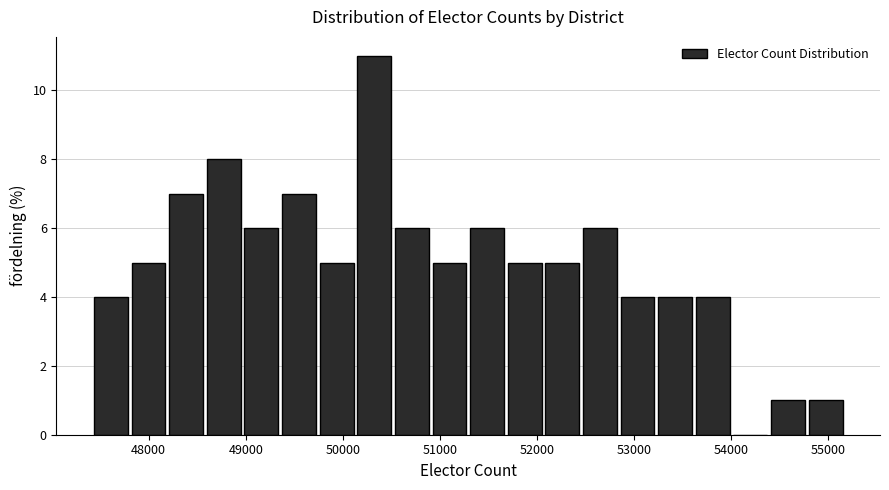

Around what value on the x-axis is the tallest bar? Give the approximate position of its centre, as read against the axis.

50300